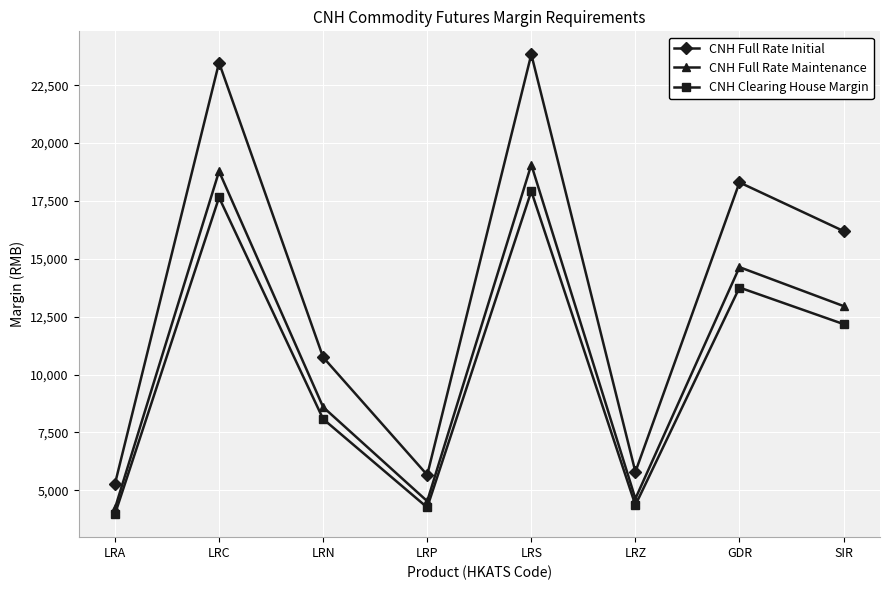

Count the number of data series in this chart.

3